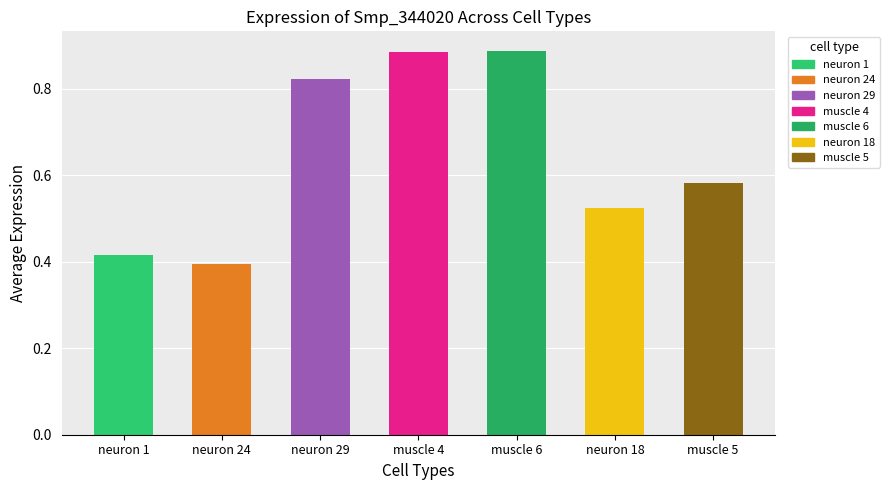

Reading left to right, list all the values displayed in this chart.

0.4	0.4	0.8	0.9	0.9	0.5	0.6